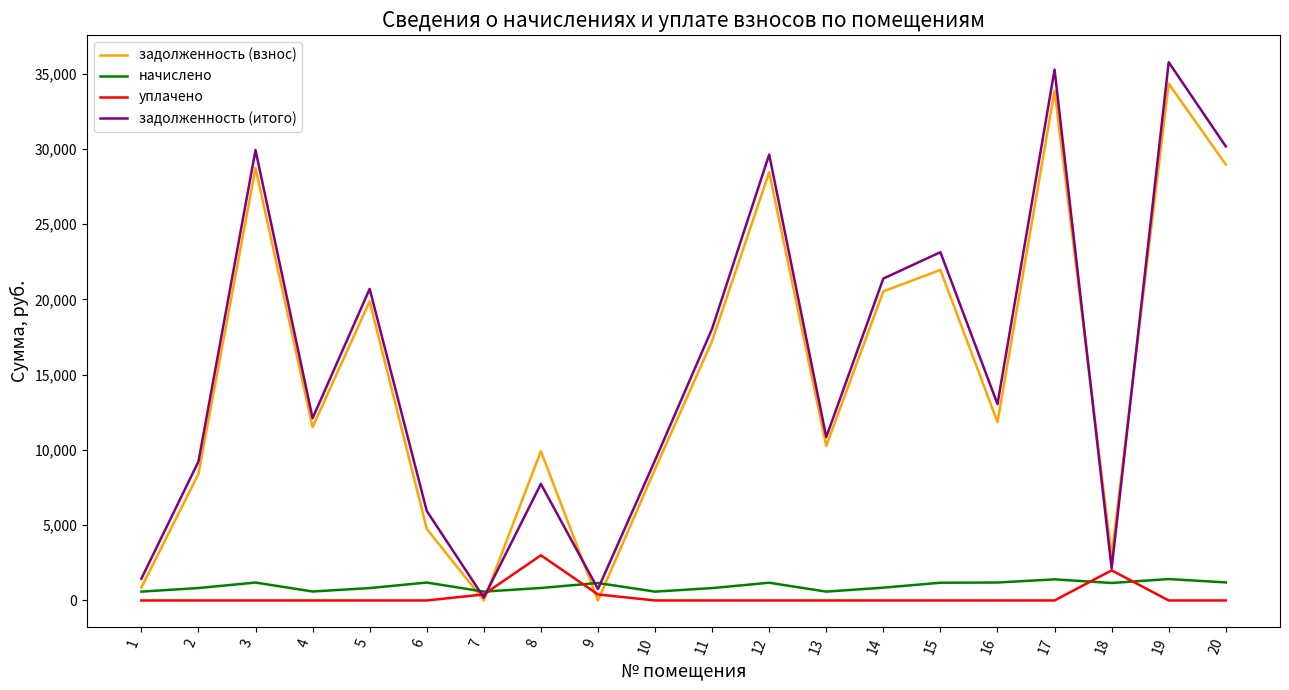

Which series has the widest spread of values?

задолженность (итого)